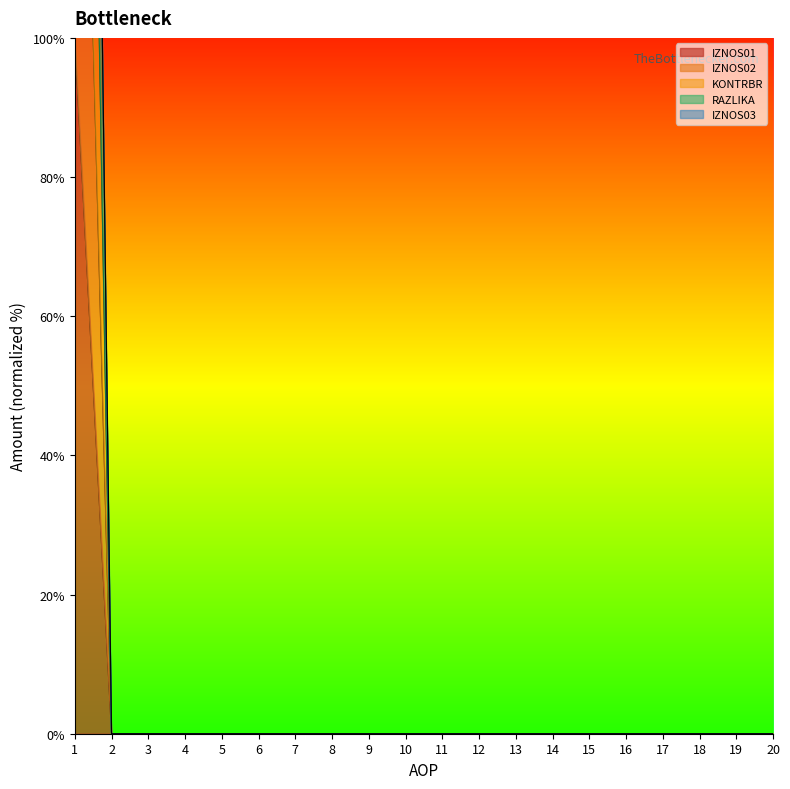

What is the average value of the IZNOS01 series?

5